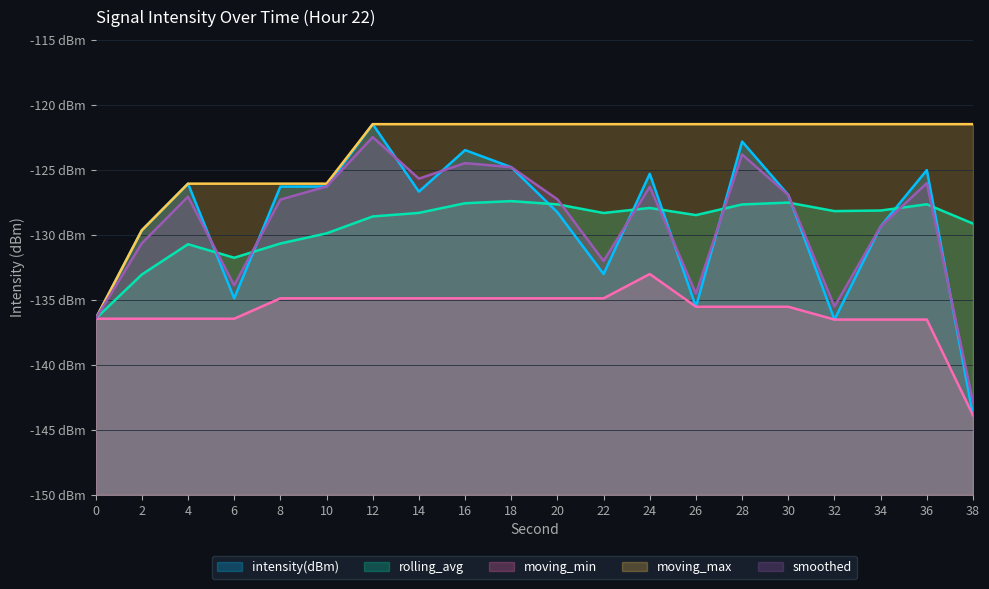

Reading left to right, extract all data points from this chart.

intensity(dBm): -136.5	-129.7	-126.1	-134.9	-126.3	-126.3	-121.5	-126.7	-123.5	-124.8	-128.3	-133.0	-125.3	-135.5	-122.8	-126.9	-136.5	-129.4	-125.0	-143.9
rolling_avg: -136.5	-133.1	-130.7	-131.8	-130.7	-129.9	-128.6	-128.3	-127.6	-127.4	-127.7	-128.3	-127.9	-128.5	-127.7	-127.5	-128.2	-128.1	-127.7	-129.1
moving_min: -136.5	-136.5	-136.5	-136.5	-134.9	-134.9	-134.9	-134.9	-134.9	-134.9	-134.9	-134.9	-133.0	-135.5	-135.5	-135.5	-136.5	-136.5	-136.5	-143.9
moving_max: -136.5	-129.7	-126.1	-126.1	-126.1	-126.1	-121.5	-121.5	-121.5	-121.5	-121.5	-121.5	-121.5	-121.5	-121.5	-121.5	-121.5	-121.5	-121.5	-121.5
smoothed: -136.5	-130.7	-127.1	-133.9	-127.3	-126.3	-122.5	-125.7	-124.5	-124.8	-127.3	-132.0	-126.3	-134.5	-123.8	-126.9	-135.5	-129.4	-126.0	-142.9